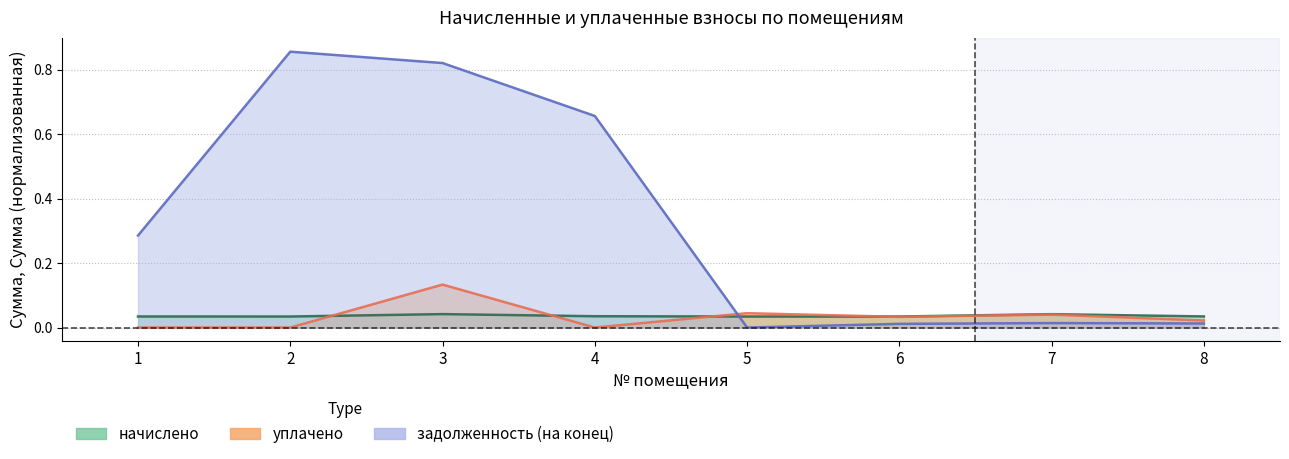

Count the number of categories in the chart.

8